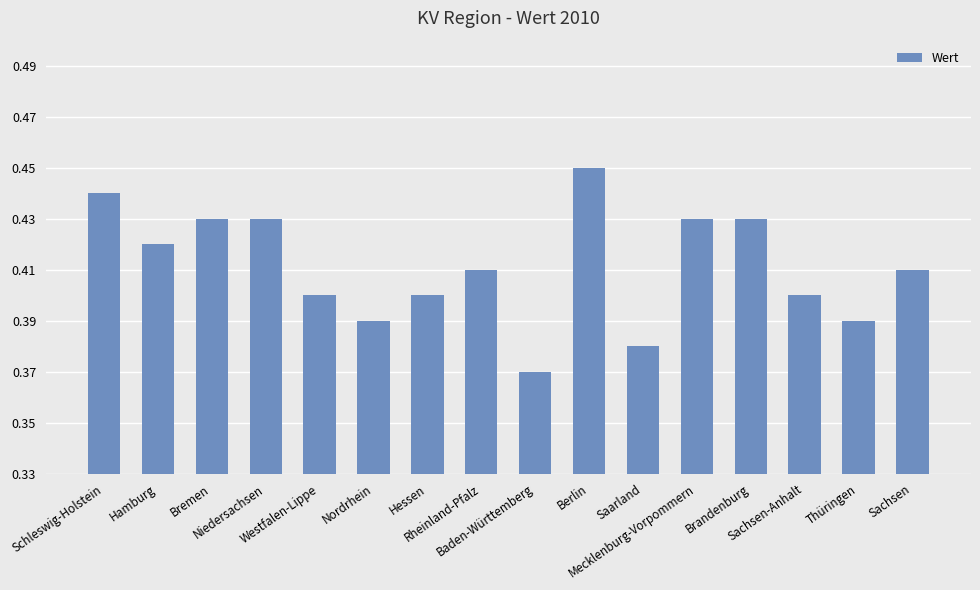

Count the values in the range 0 to 1.

16